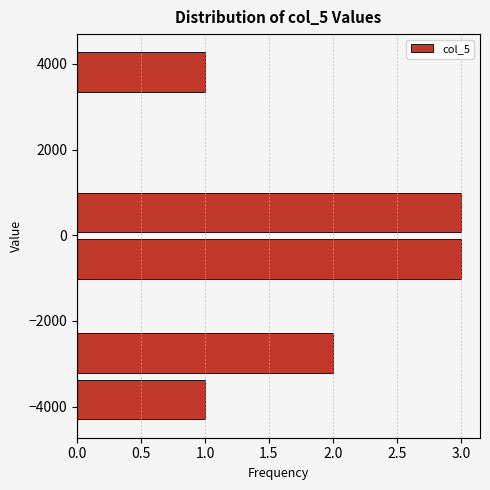

What is the length of the bar covering -3200 to -2200 on the y-axis? Neither the bar edges nor the lengths are printed on the chart, so give them approximately, as read against the axes.

2